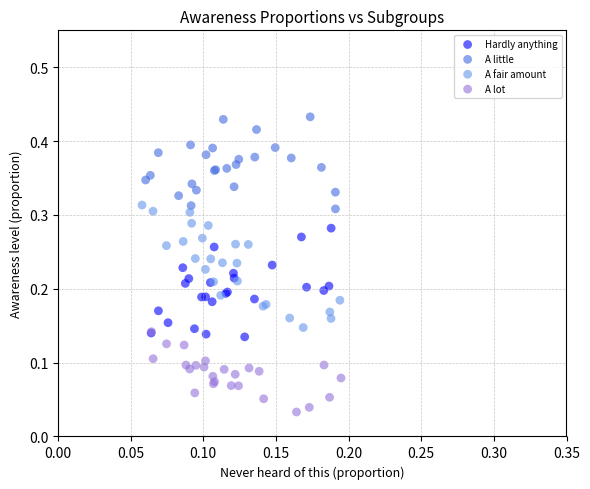

Which series has the largest Y range (max minus min)?

A fair amount